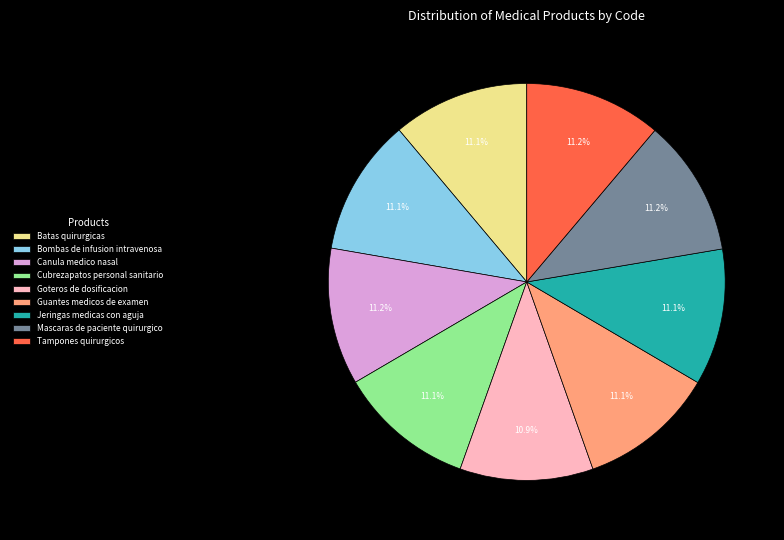

Is it true that Cubrezapatos personal sanitario is 11% of the pie?

True